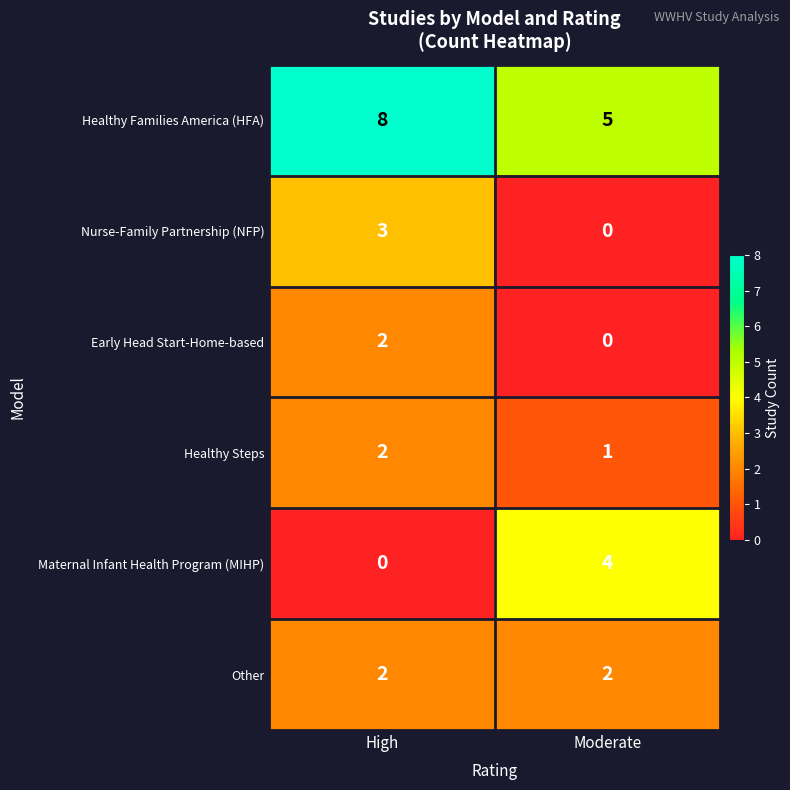

What is the greatest value displayed?

8